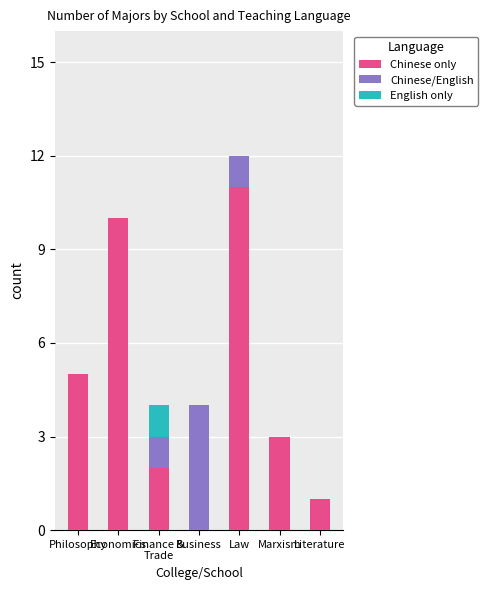

At which category is the sum across all series the highest?

Law